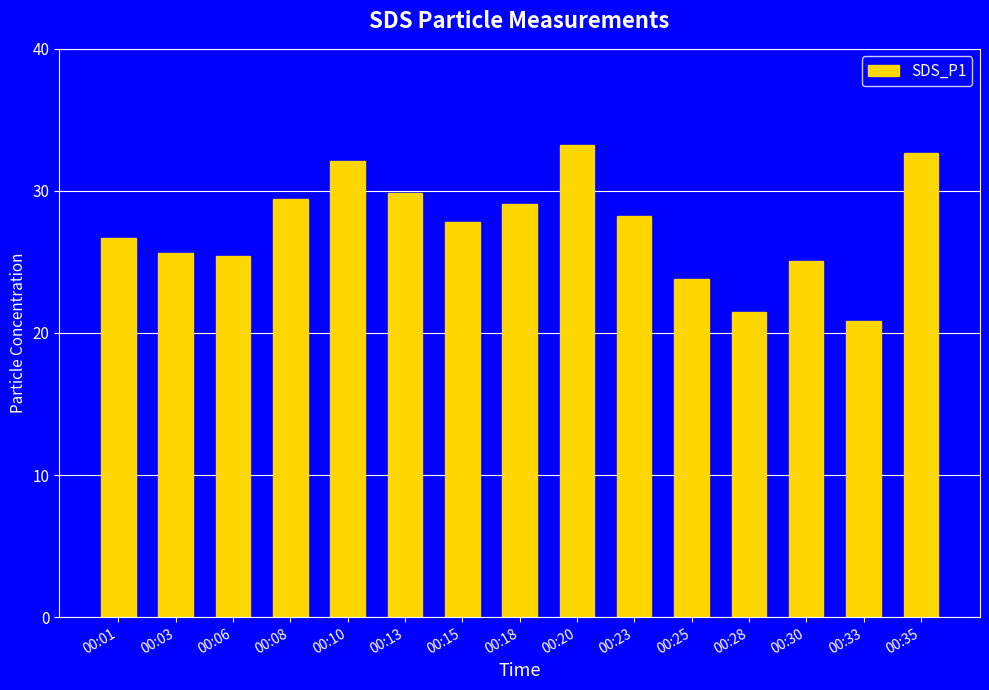

What is the value of the 5th bar from the left?

32.1